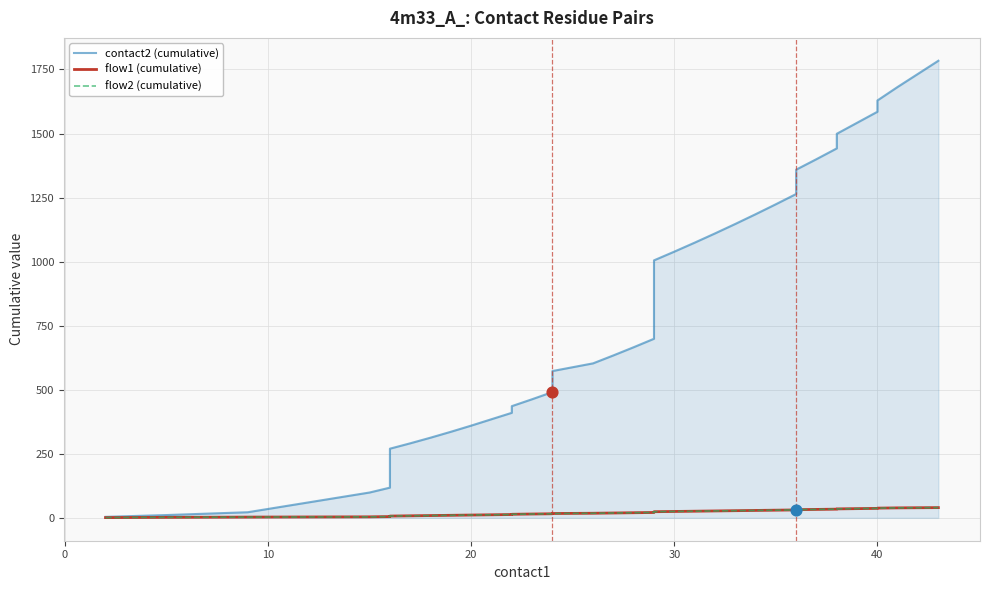

Which series has the widest spread of Y values?

contact2 (cumulative)